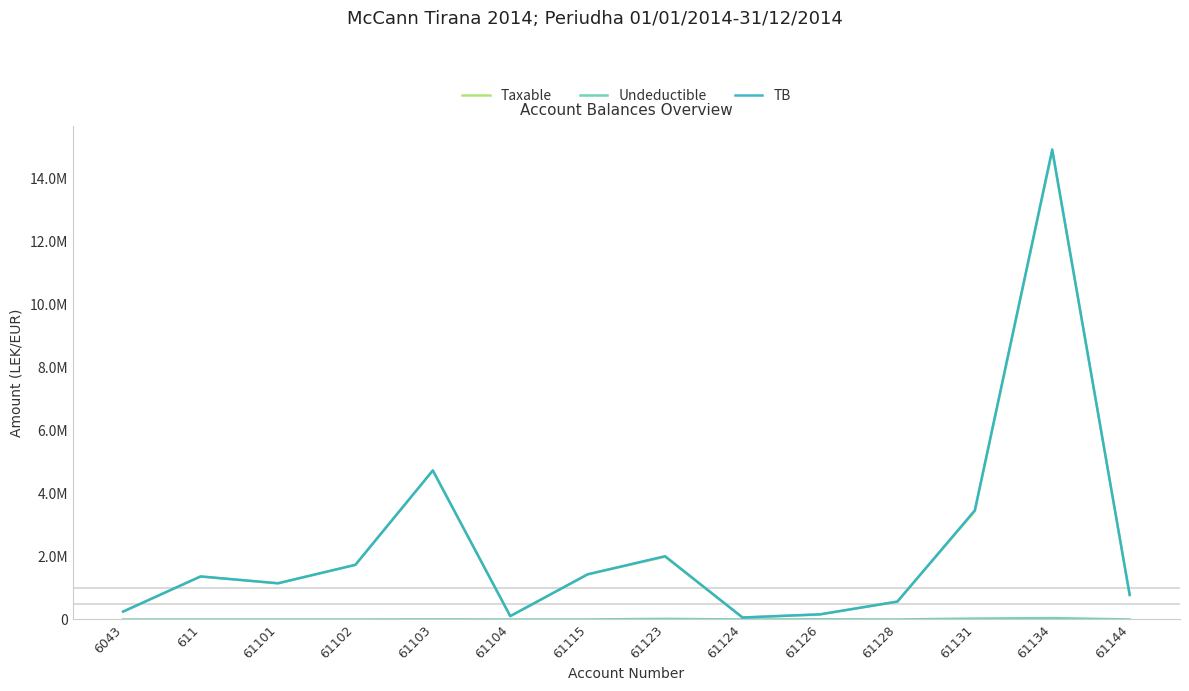

True or false: Undeductible and TB intersect in this chart.

False